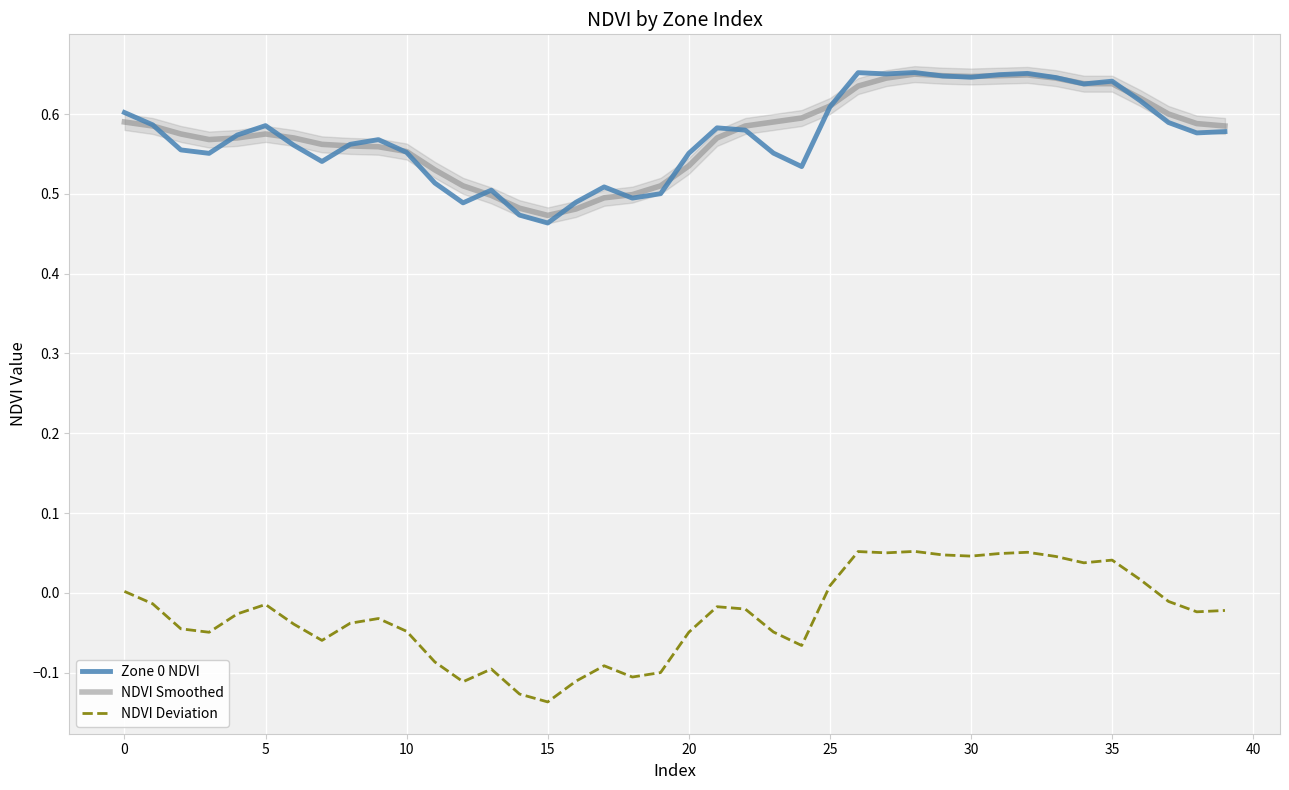

What is the label of the 7th point from the right?

33